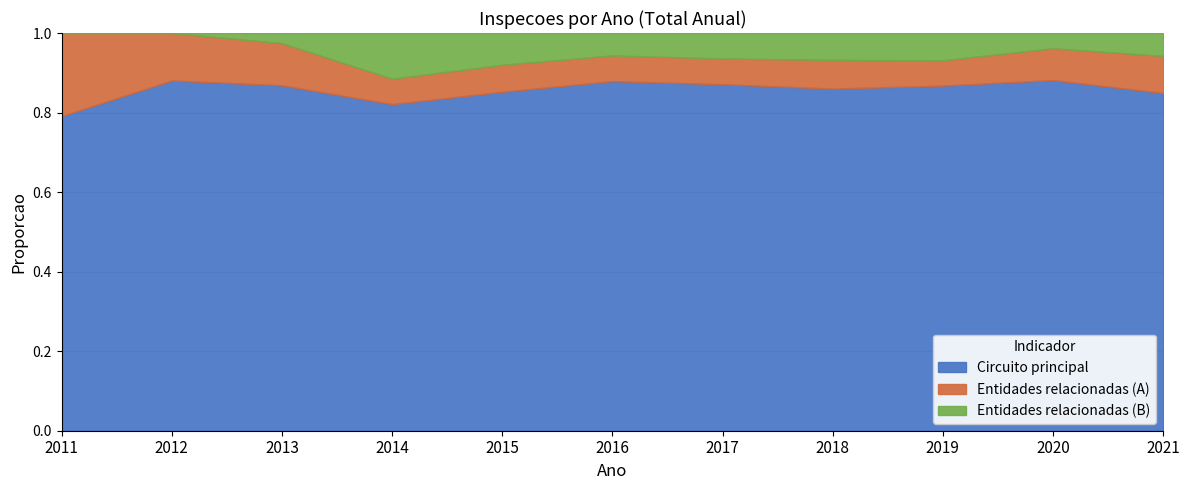

Reading left to right, list all the values displayed in this chart.

Circuito principal: 917	982	1057	1143	1004	1106	1103	1108	1267	1864	1048
Entidades relacionadas (A): 242	133	129	89	80	81	82	93	93	169	115
Entidades relacionadas (B): 0	0	31	160	94	71	81	87	100	81	71